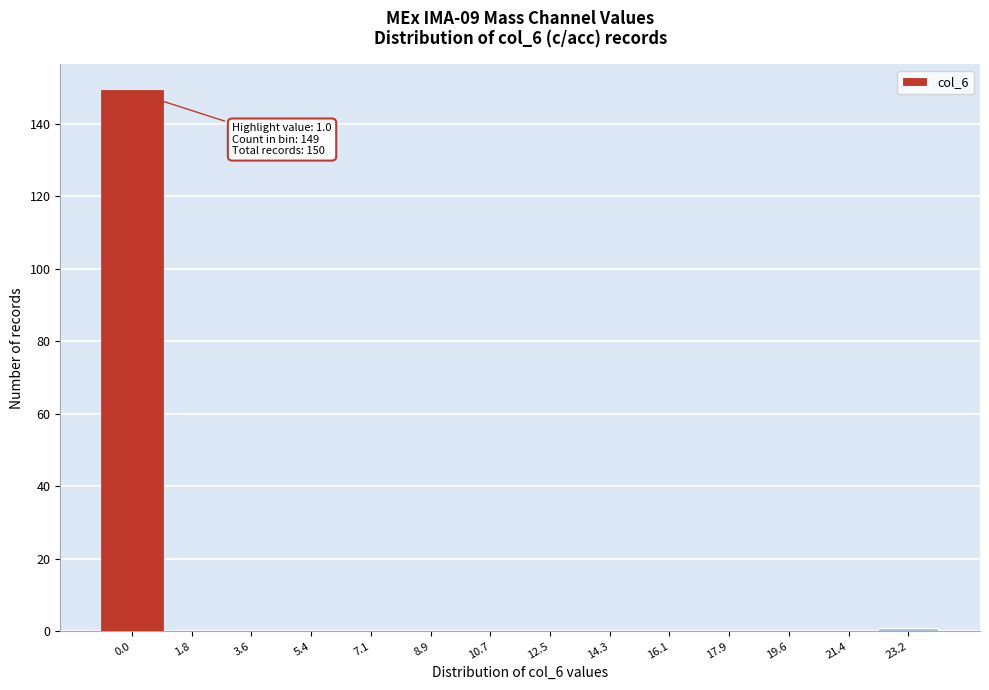

Reading right to left, list all the values displayed in this chart.

23.2=1	21.4=0	19.6=0	17.9=0	16.1=0	14.3=0	12.5=0	10.7=0	8.9=0	7.1=0	5.4=0	3.6=0	1.8=0	0.0=149